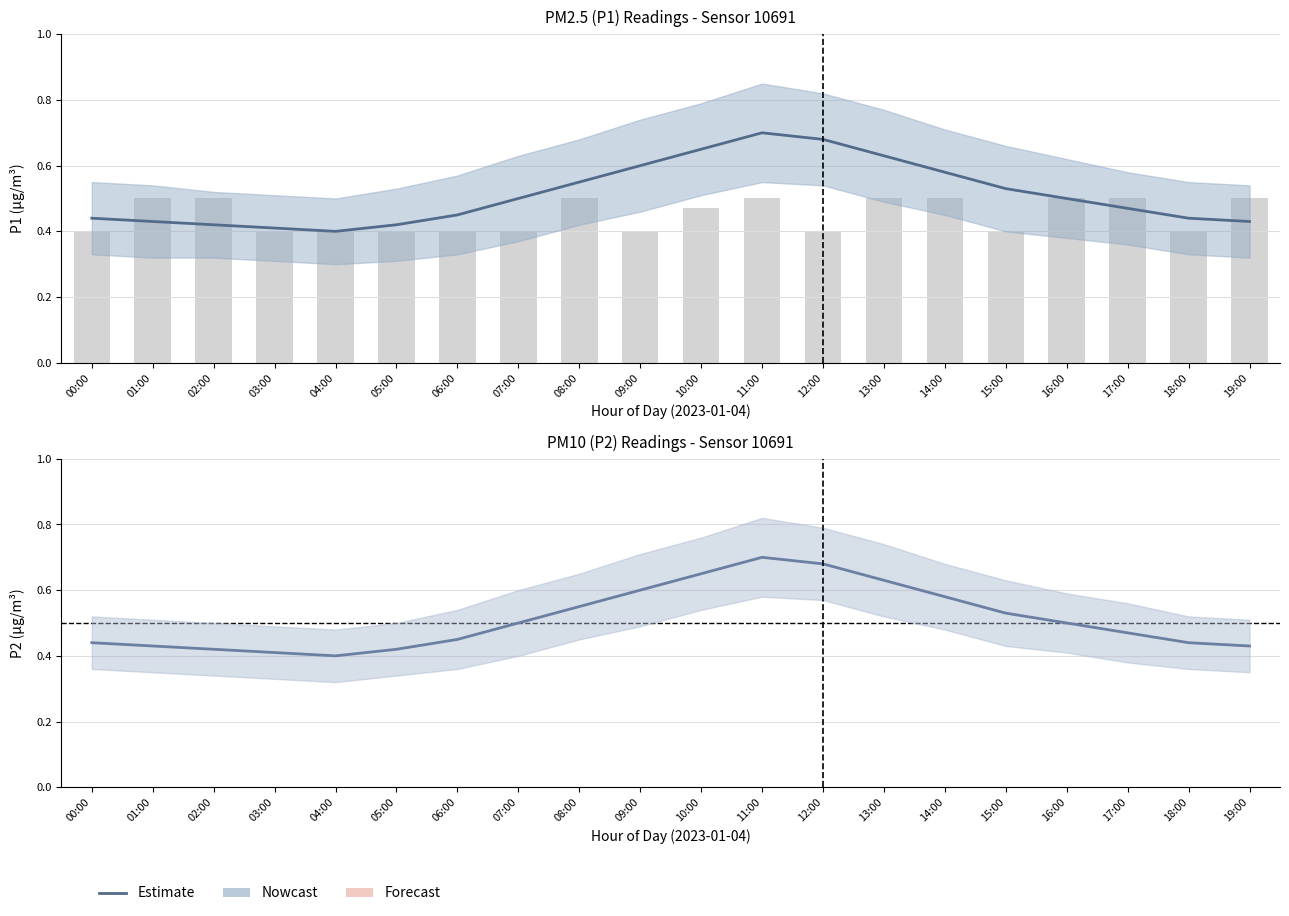

List the labels in order of value, smallest first.

04:00, 03:00, 02:00, 05:00, 01:00, 19:00, 00:00, 18:00, 06:00, 17:00, 07:00, 16:00, 15:00, 08:00, 14:00, 09:00, 13:00, 10:00, 12:00, 11:00